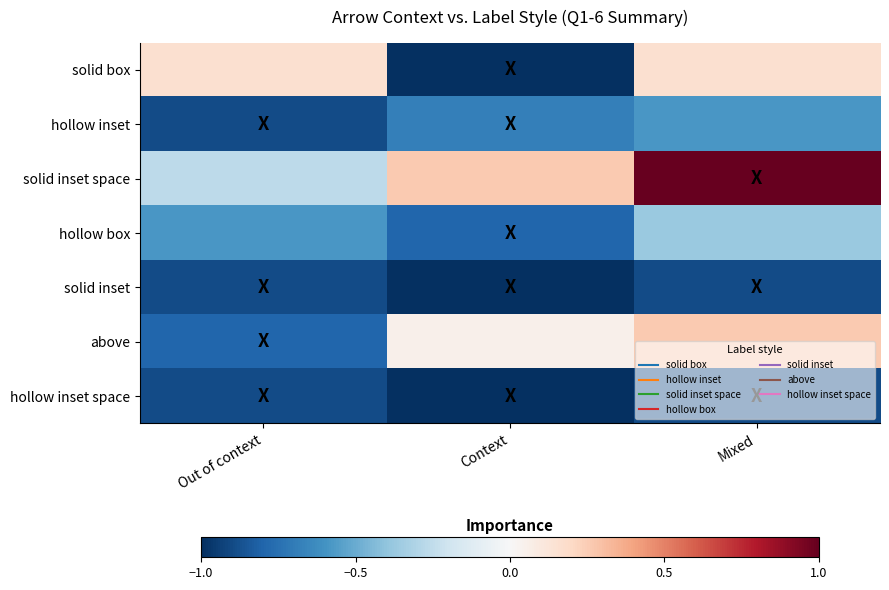

Which series has the largest total across all categories?

solid inset space